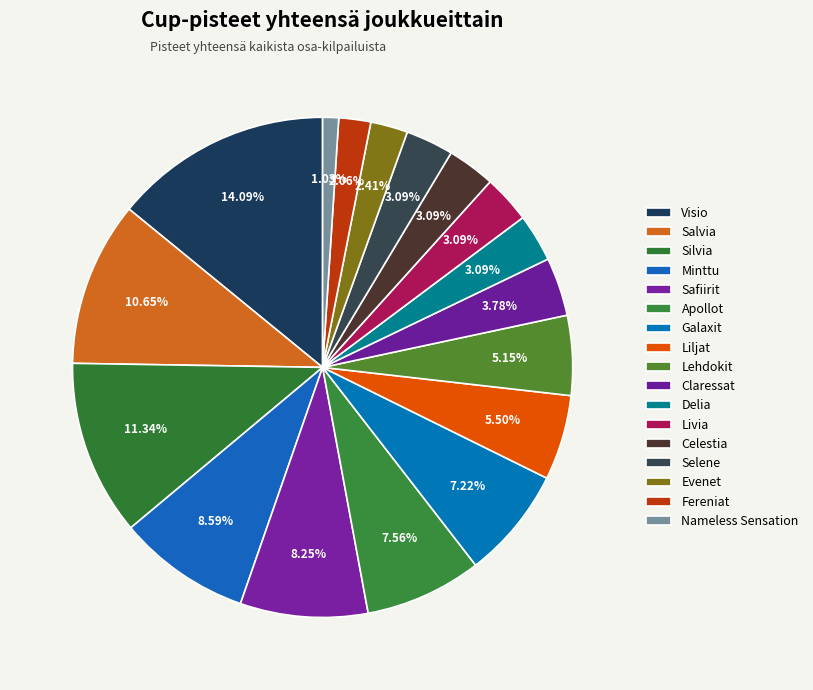

How many slices are in this pie chart?

17